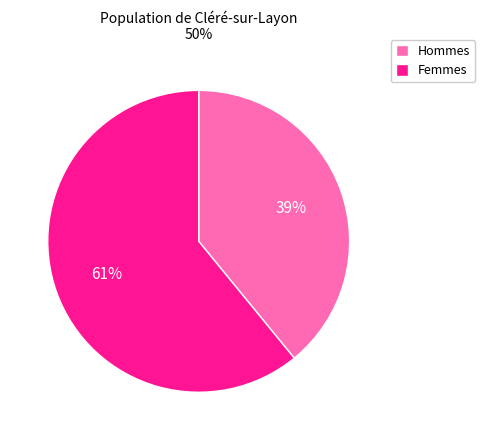

To the nearest percent, what is the difference between the largest and smallest slice percentages?

22%